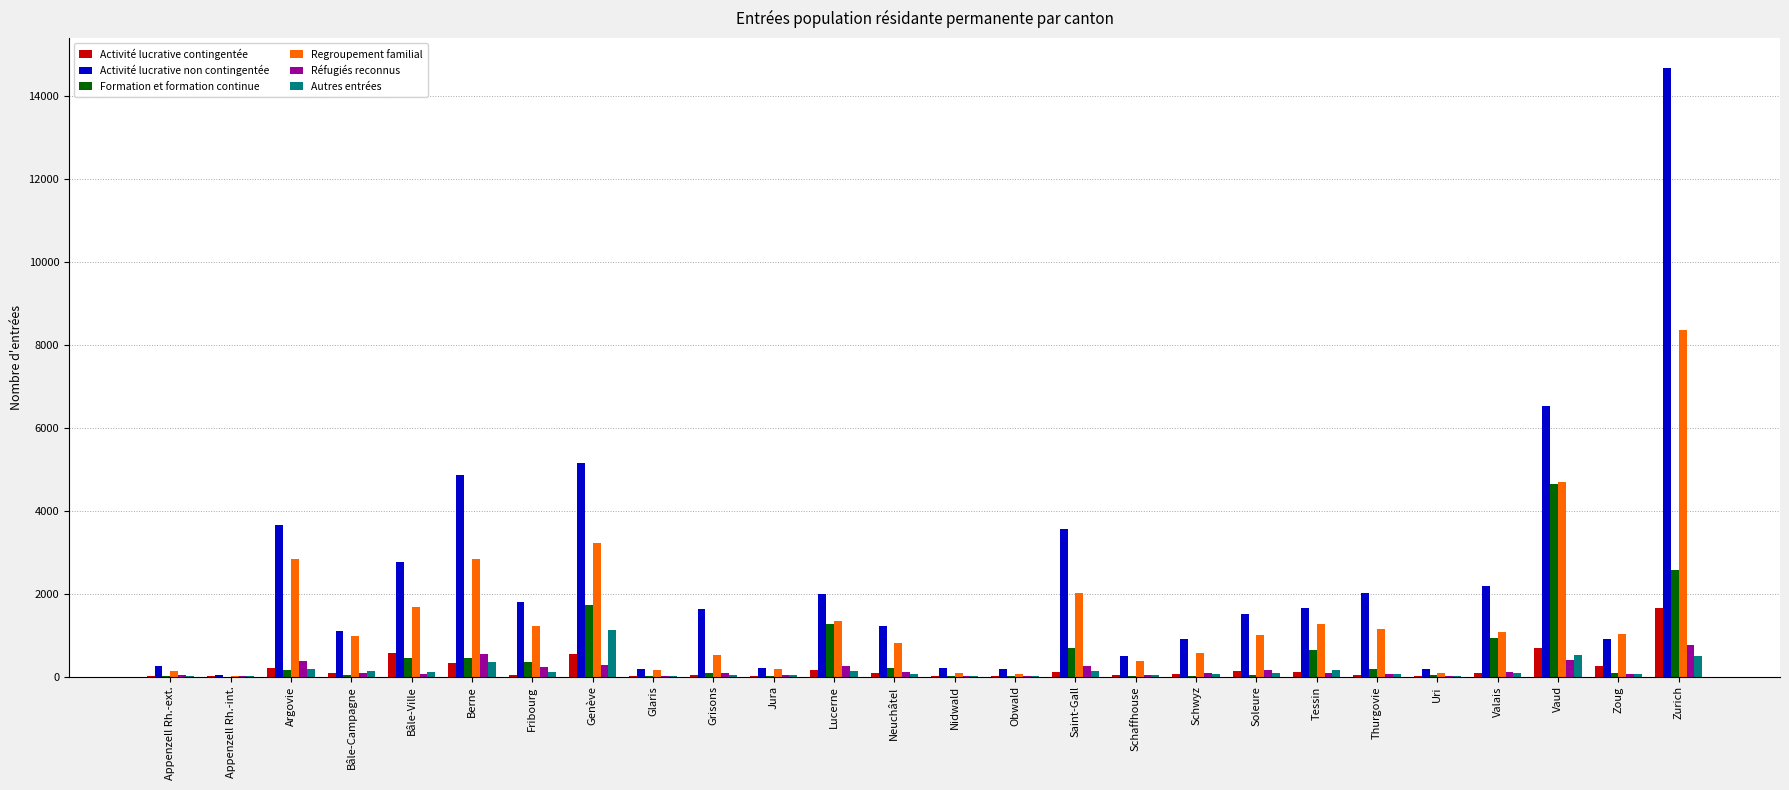

True or false: Regroupement familial has a value of 570 at Schwyz.

True